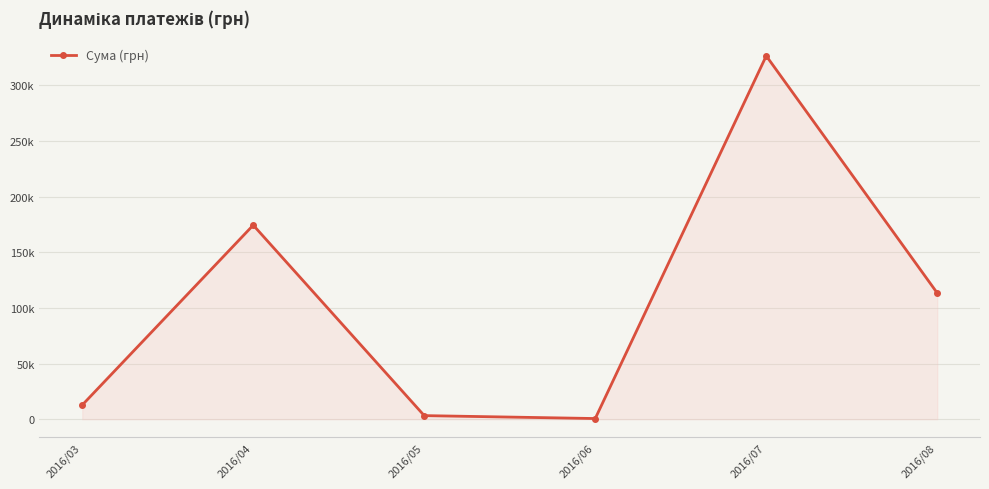

List the labels in order of value, smallest first.

2016/06, 2016/05, 2016/03, 2016/08, 2016/04, 2016/07